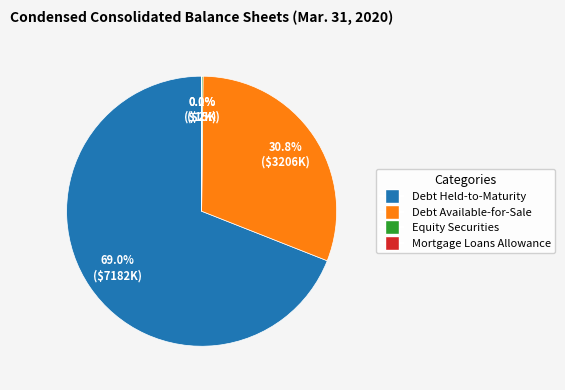

Is there a majority slice in this chart?

Yes